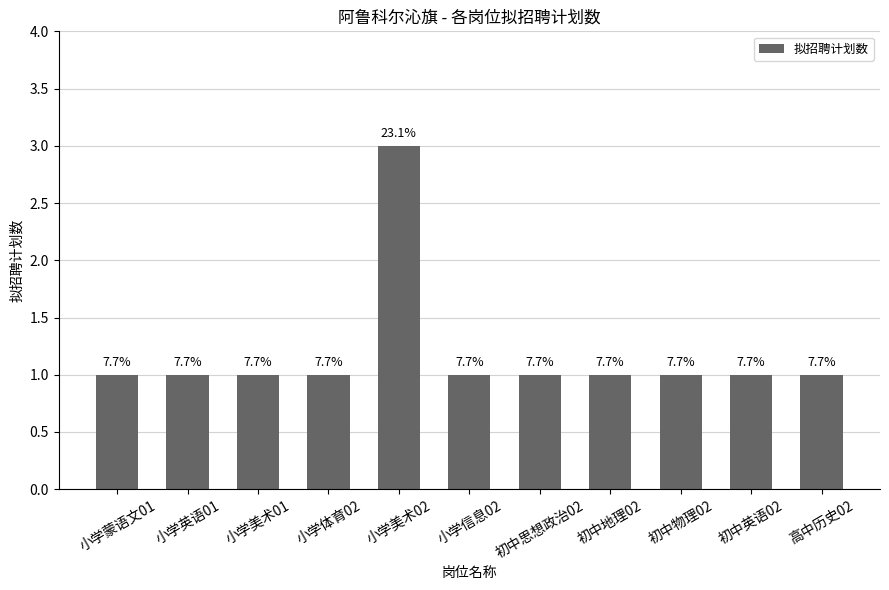

How many bars are there in total?

11